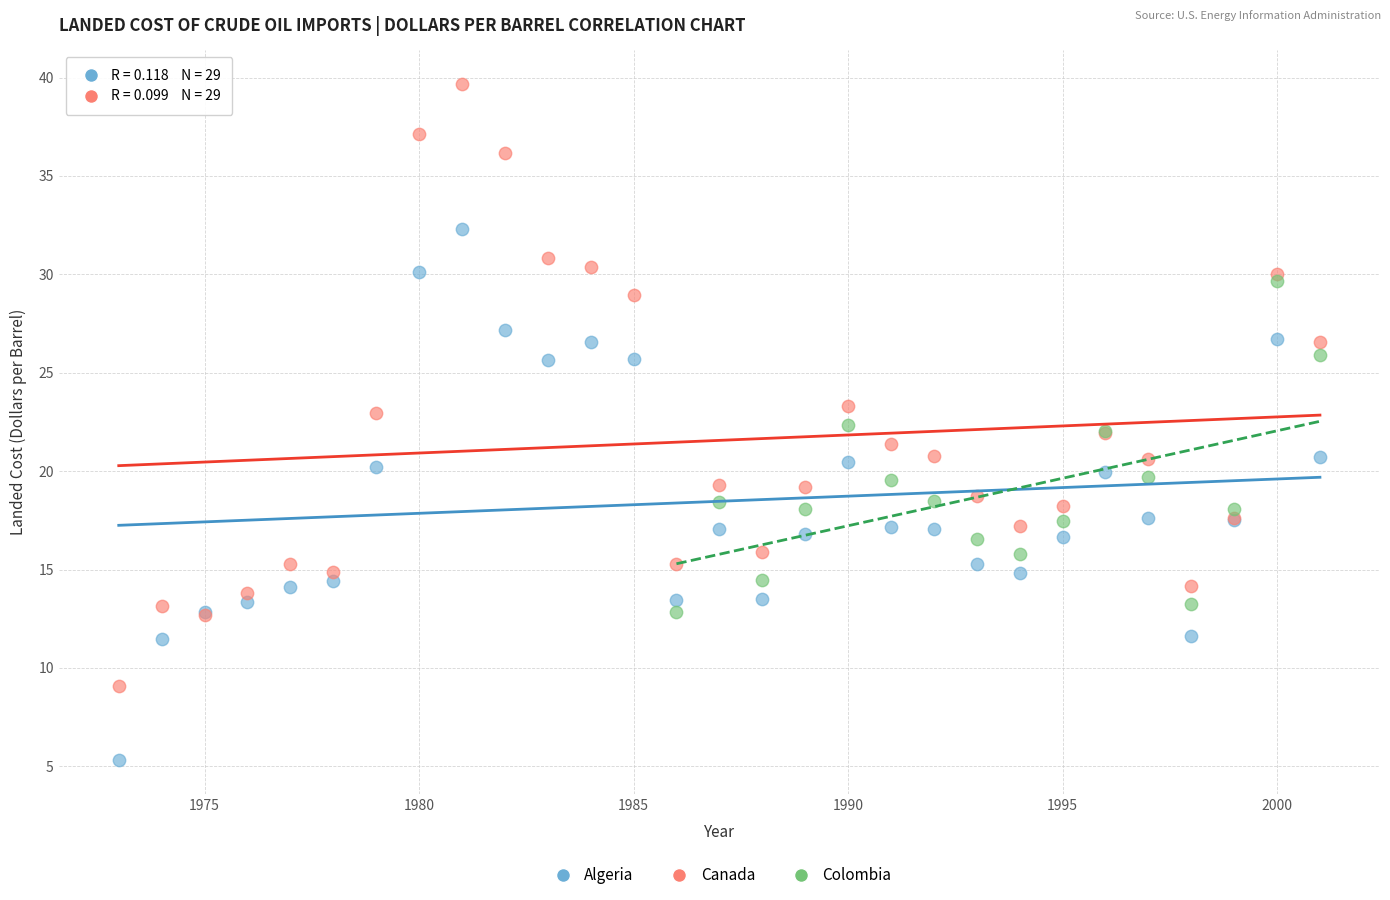

What are all the series names shown in the legend?

Algeria, Canada, Colombia